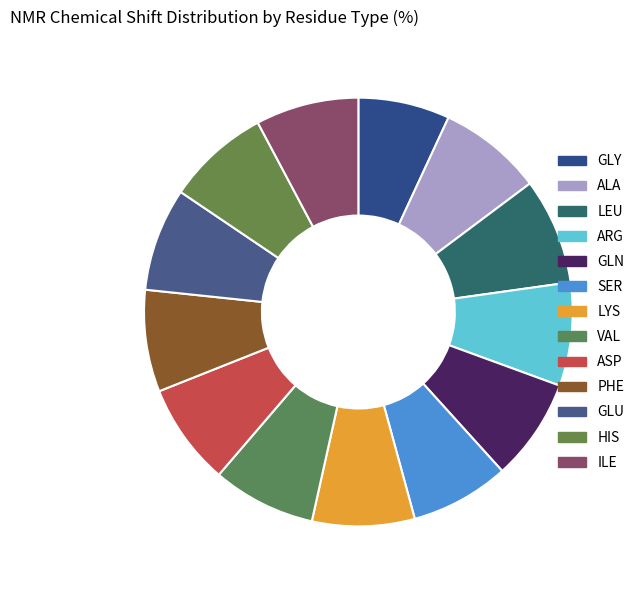

To the nearest percent, what portion does HIS represent?

8%